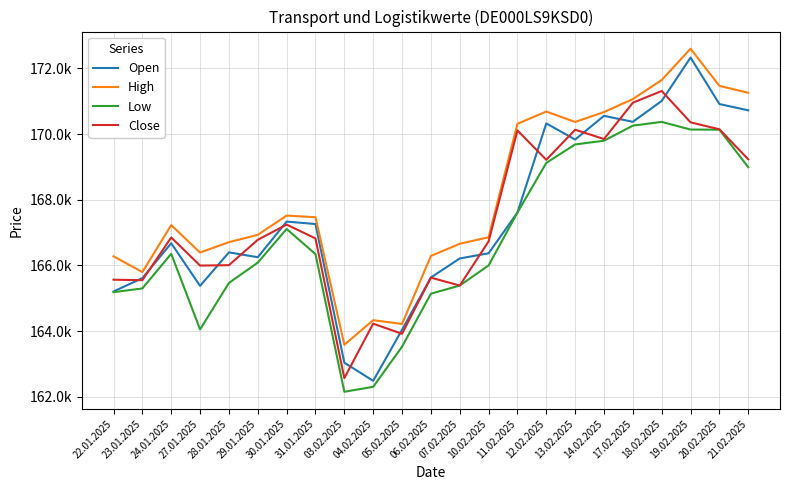

Which category has the highest value in the Low series?

18.02.2025